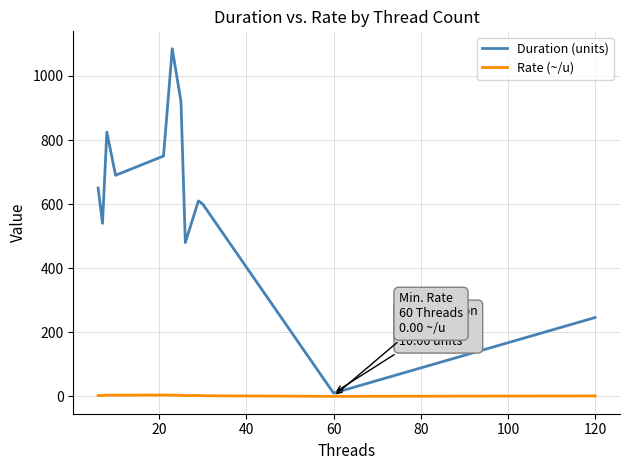

Rank the series by their maximum value, from highest to lowest.

Duration (units), Rate (~/u)